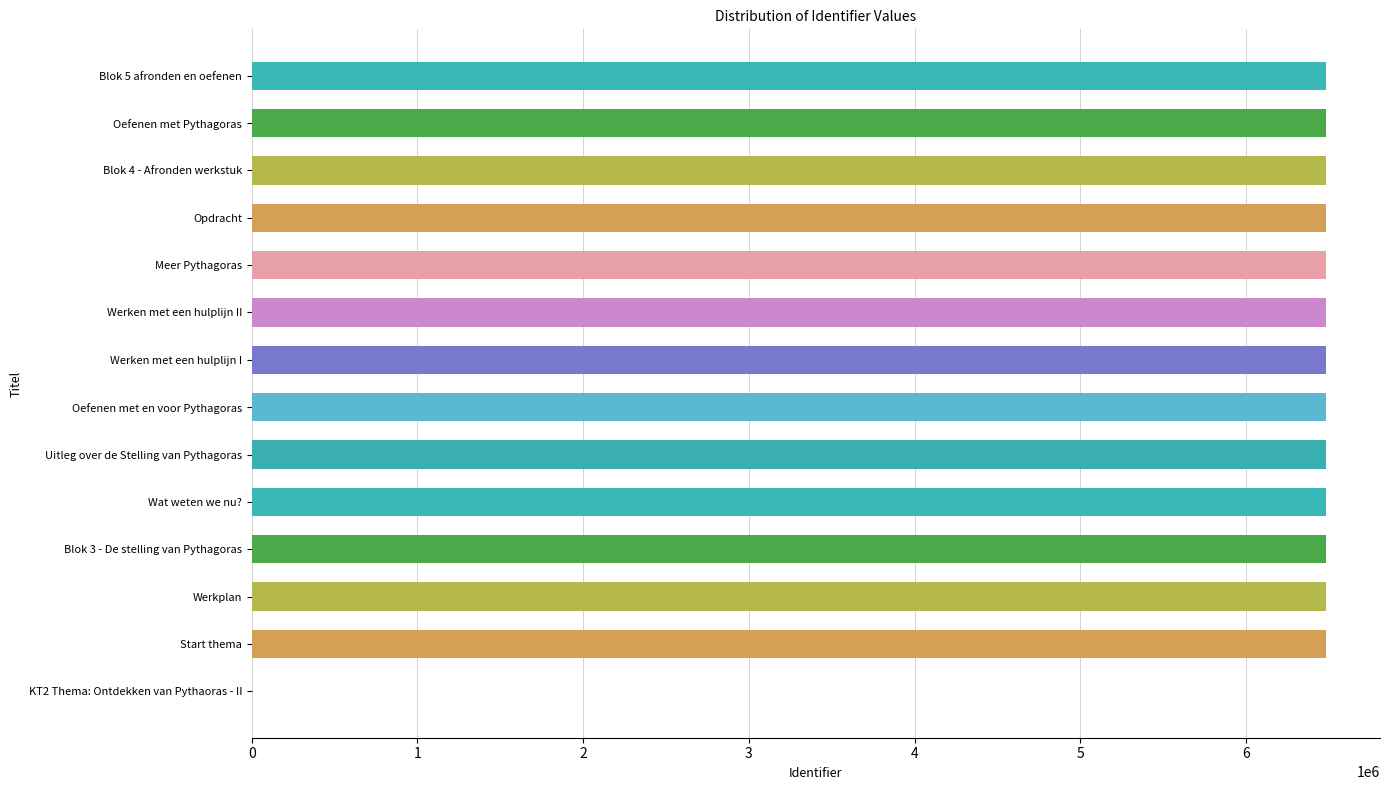

What is the change in value from KT2 Thema: Ontdekken van Pythaoras - II to Oefenen met Pythagoras?

+6484247